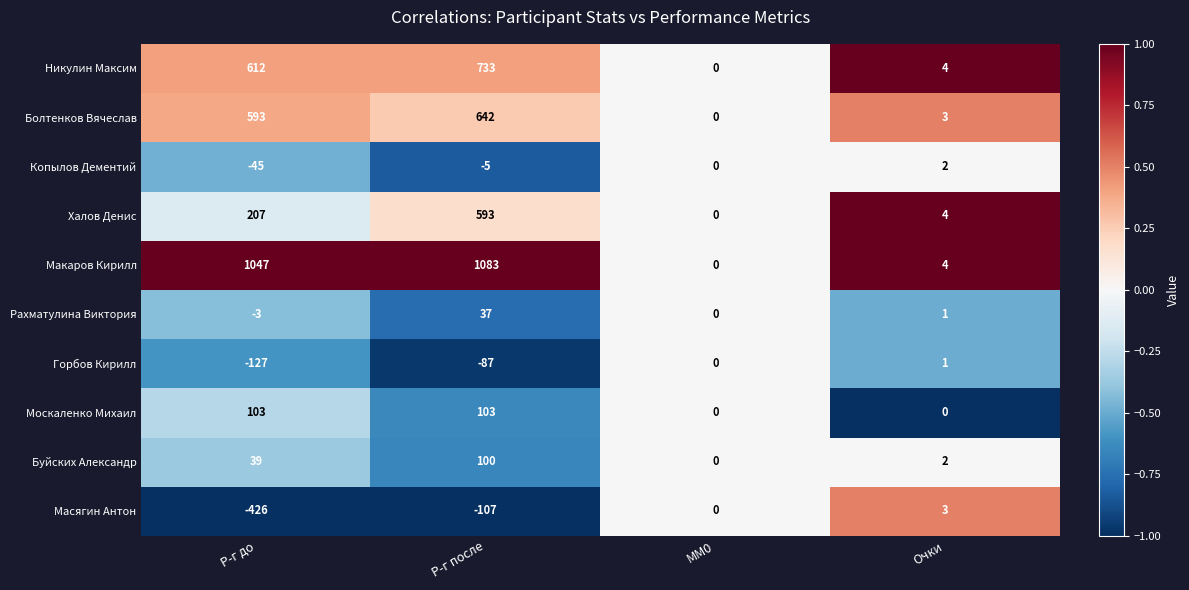

The value of Болтенков Вячеслав at MM0 is 0. True or false?

True